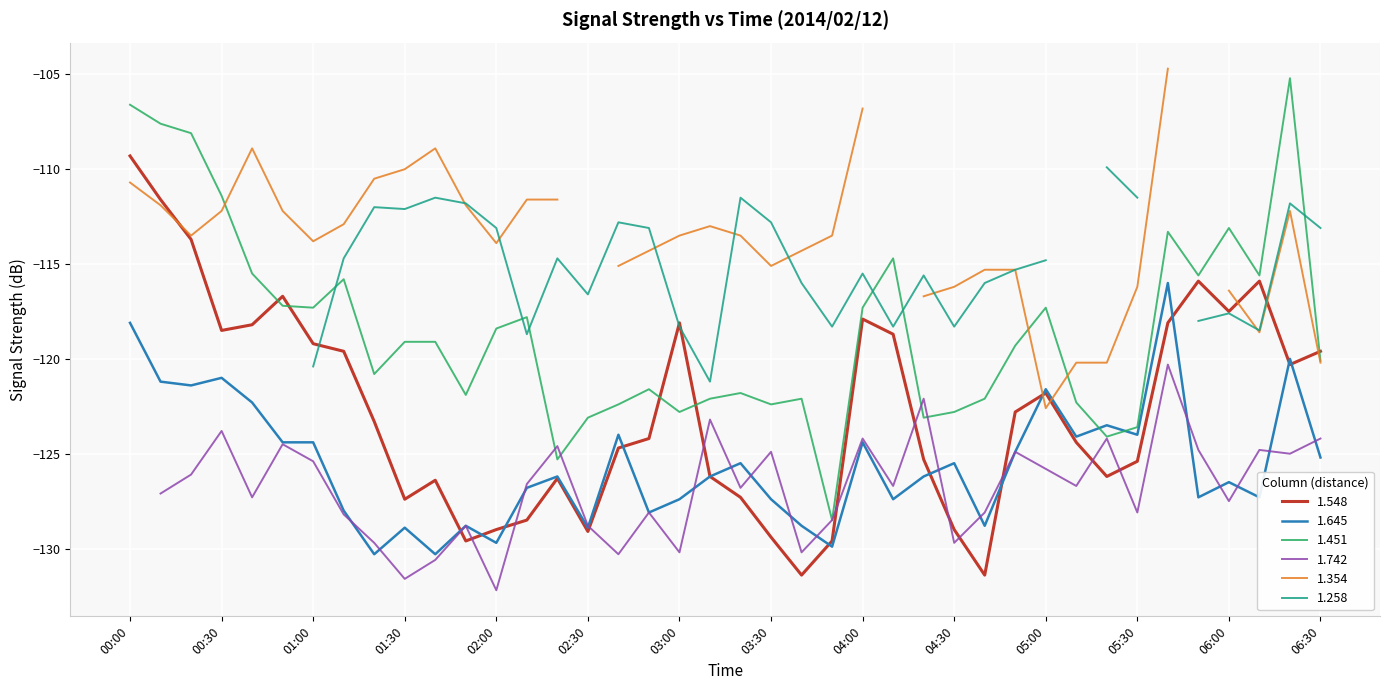

At which category is the sum across all series the highest?

00:00